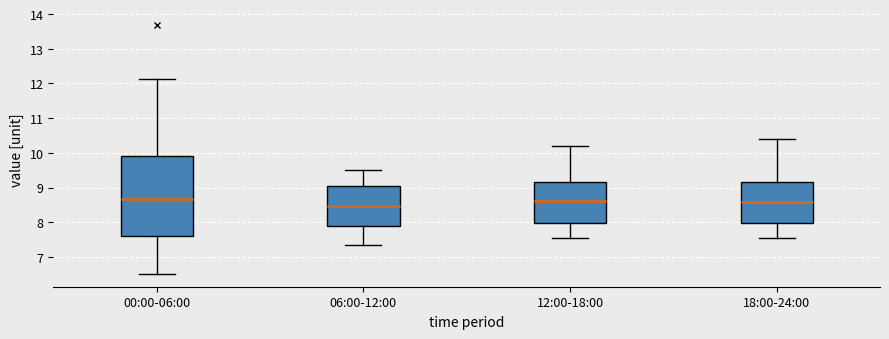

Reading left to right, read every box against the y-axis: the position of its median line, the range the box covers, and the ends of its whiskers. The values are not printed on the chart, so give them approximately, as read against the axis.

00:00-06:00: median 8.7, box 7.6 to 9.9, whiskers 6.5 to 12.1
06:00-12:00: median 8.5, box 7.9 to 9.1, whiskers 7.4 to 9.5
12:00-18:00: median 8.6, box 8.0 to 9.2, whiskers 7.6 to 10.2
18:00-24:00: median 8.6, box 8.0 to 9.2, whiskers 7.6 to 10.4